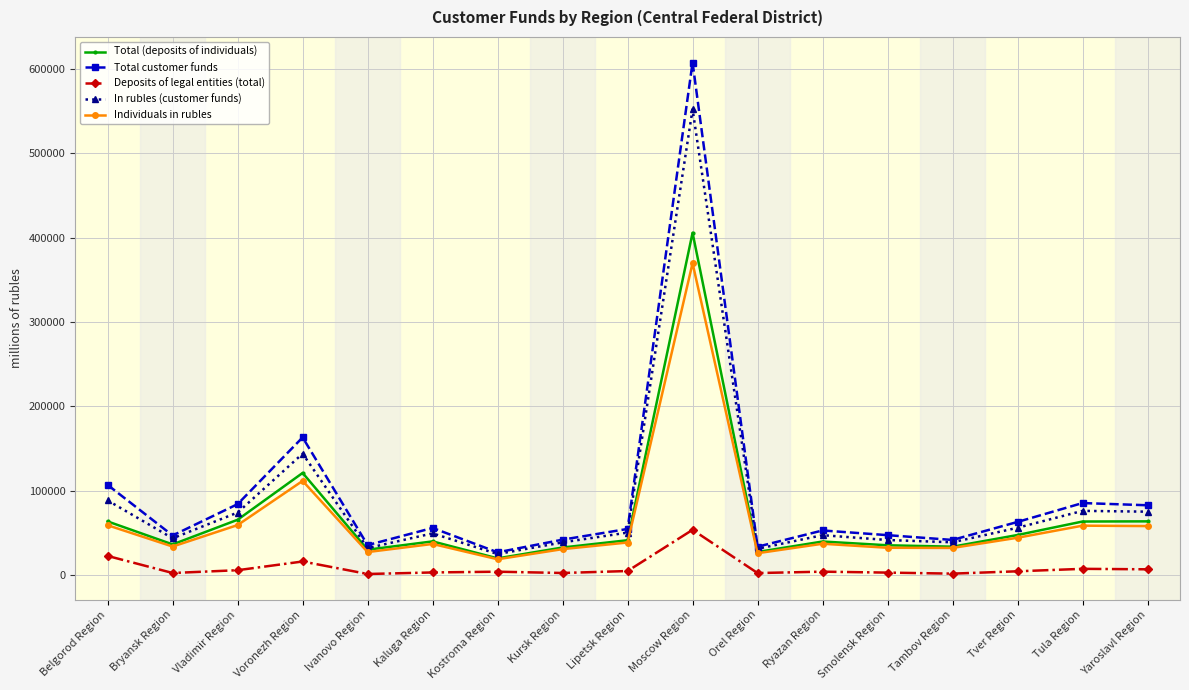

True or false: Individuals in rubles and Deposits of legal entities (total) intersect in this chart.

False